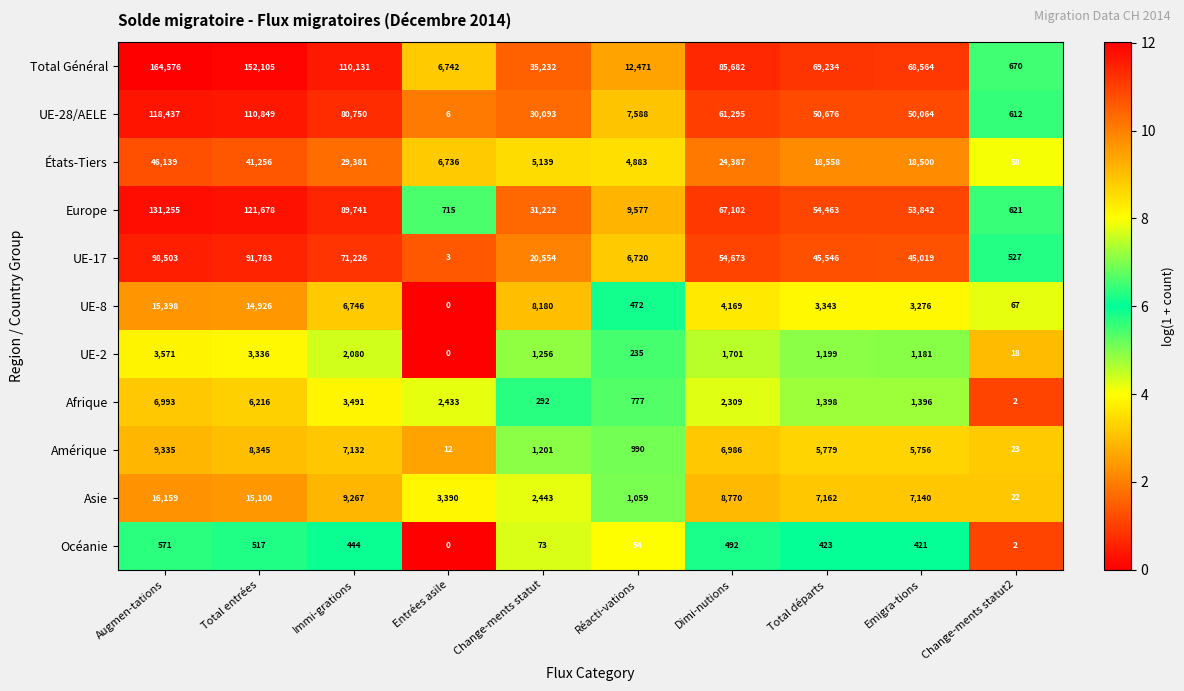

Is the value of États-Tiers at Total entrées greater than the value of Afrique at Emigra-tions?

Yes